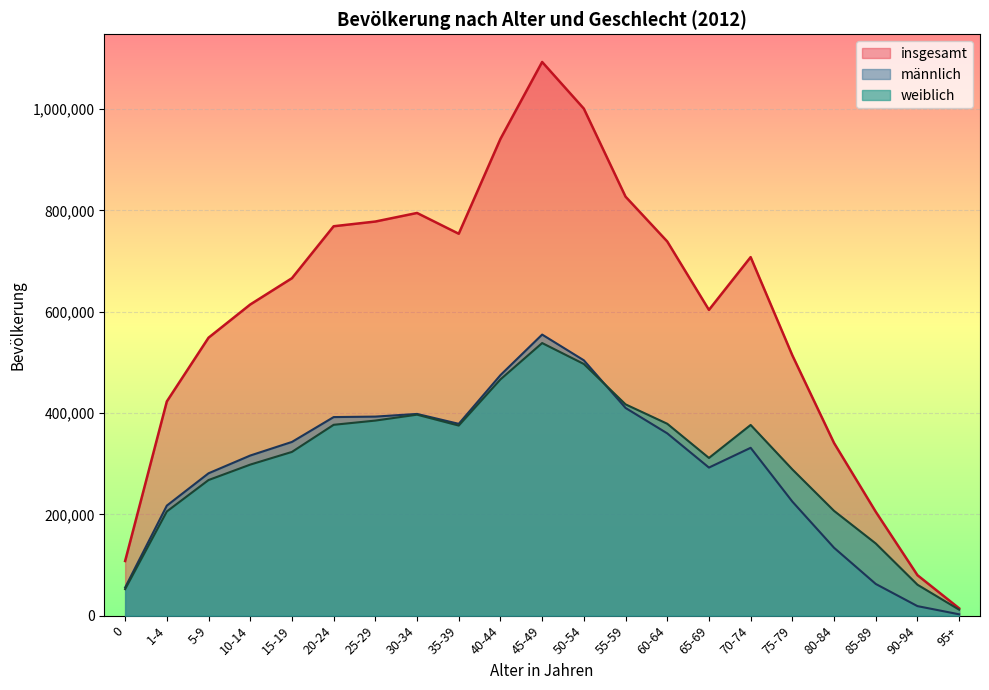

At how many categories does at least one series exceed 283052?

17